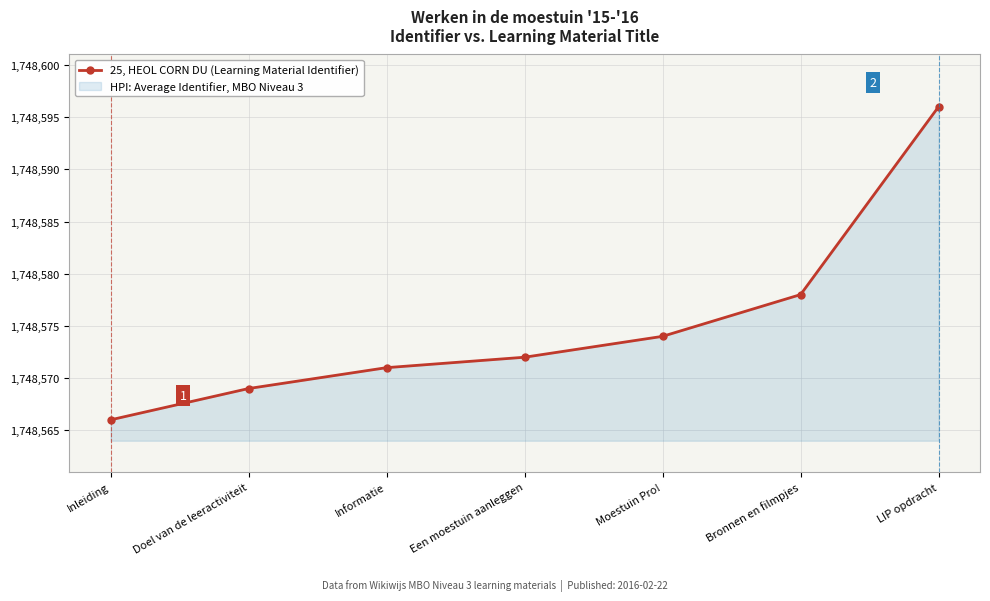

The chart shows a value of 764584 at Moestuin Pro!. True or false?

False